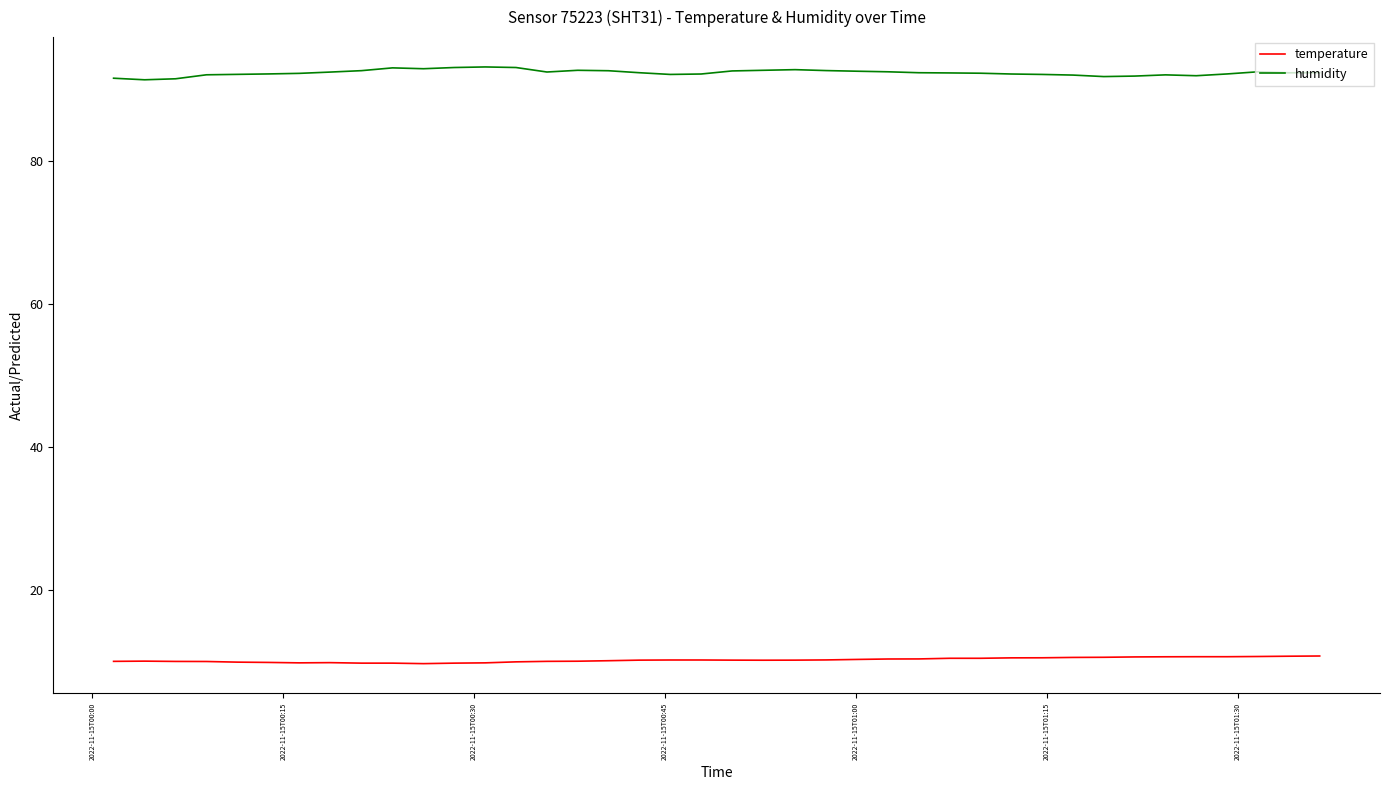

What is the maximum value for humidity?

93.2